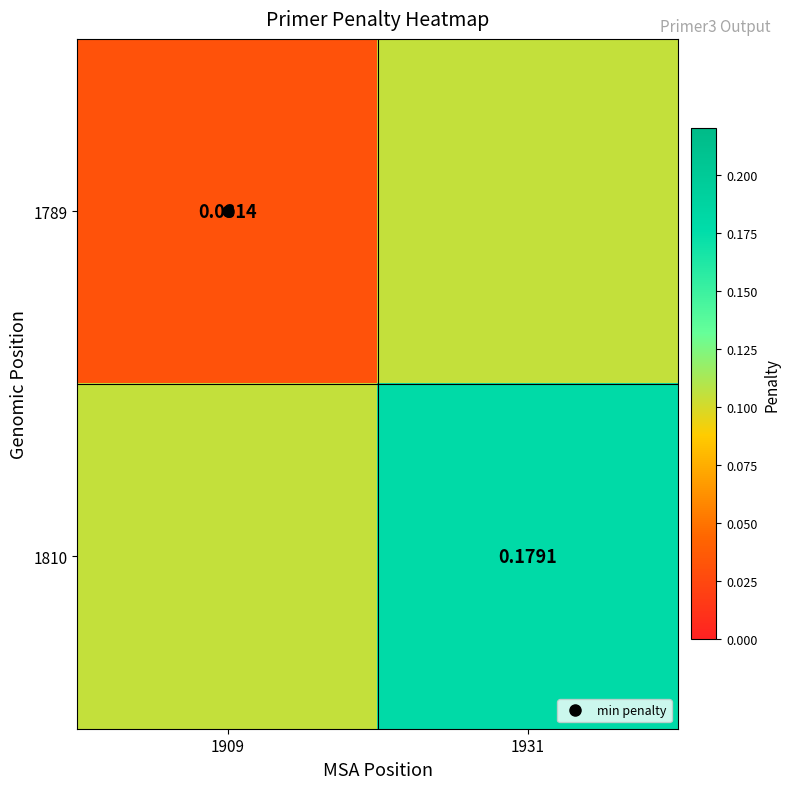

Rank the series by their average value, from highest to lowest.

1810, 1789